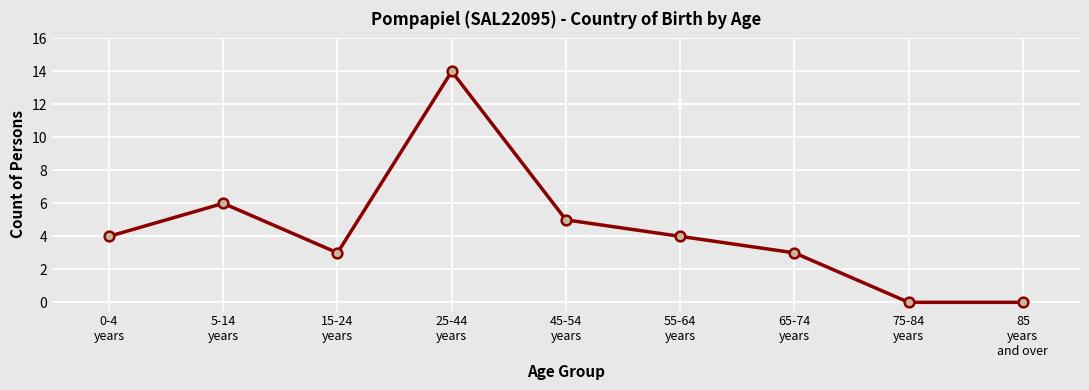

The value at 65-74
years is 1. True or false?

False